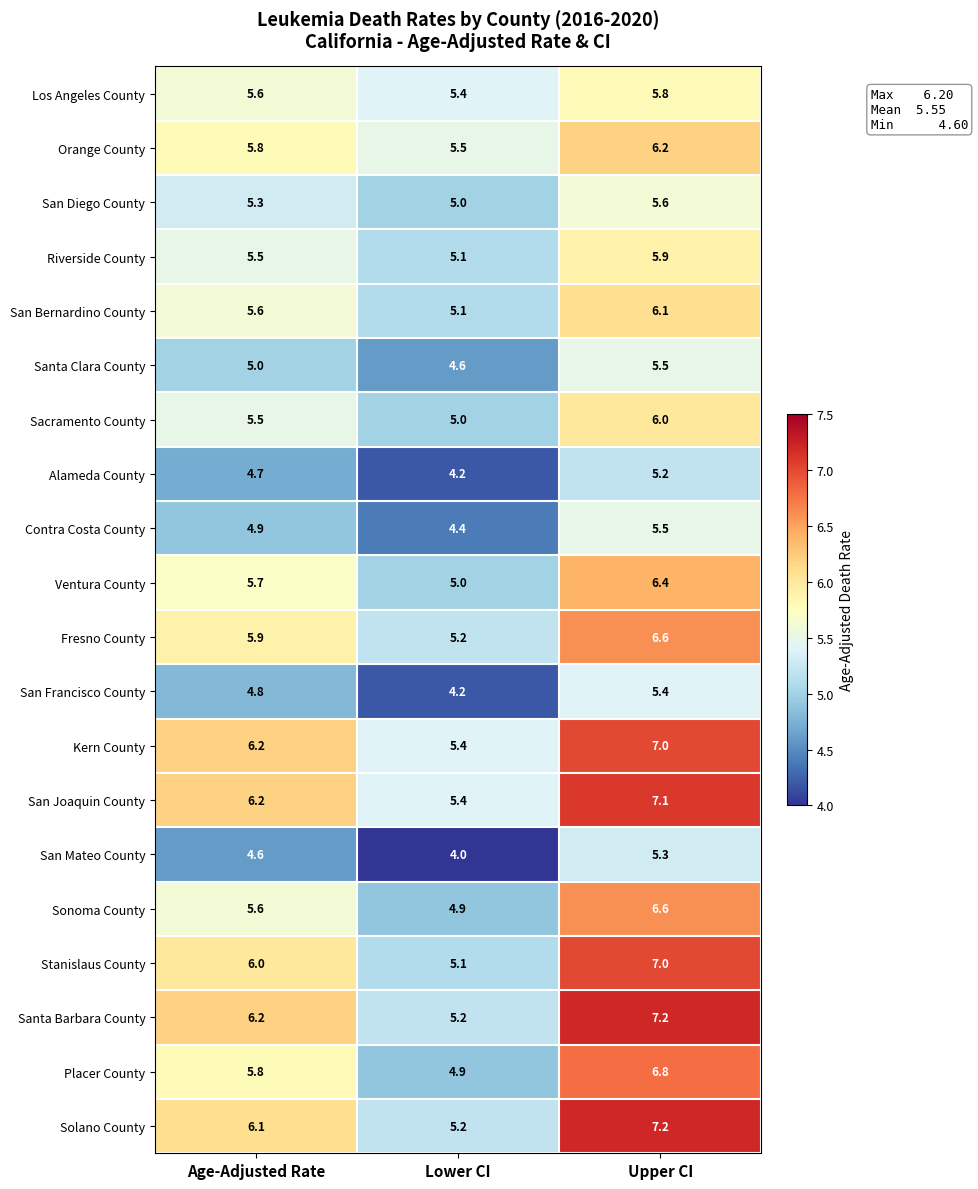

What is the maximum value shown in the chart?

7.2